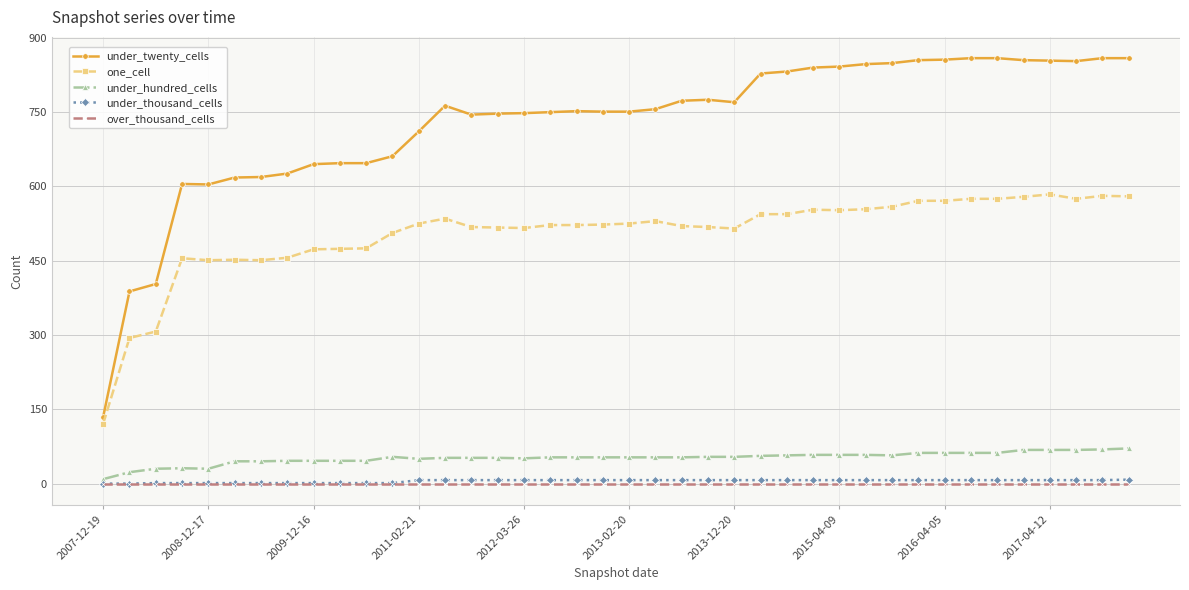

Which series has the largest range (max minus min)?

under_twenty_cells